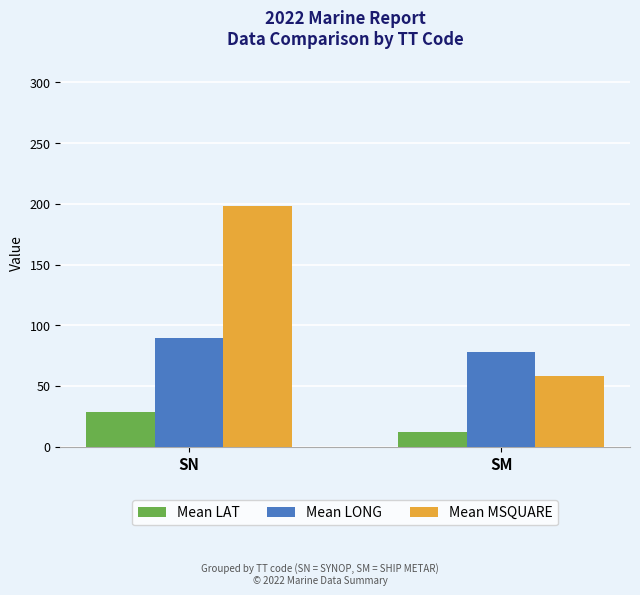

At which category is the sum across all series the highest?

SN